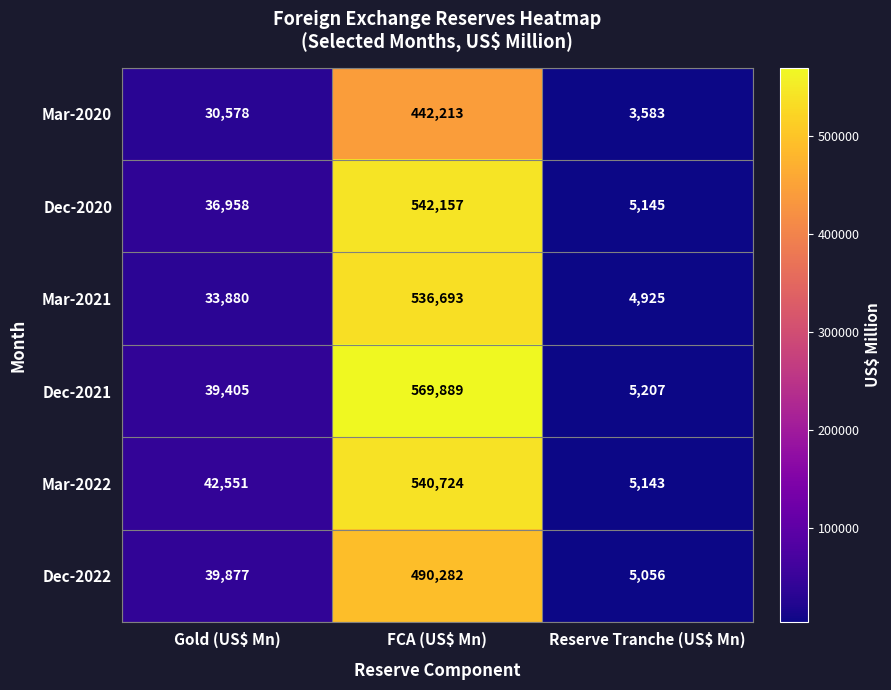

Which series has the largest total across all categories?

Dec-2021